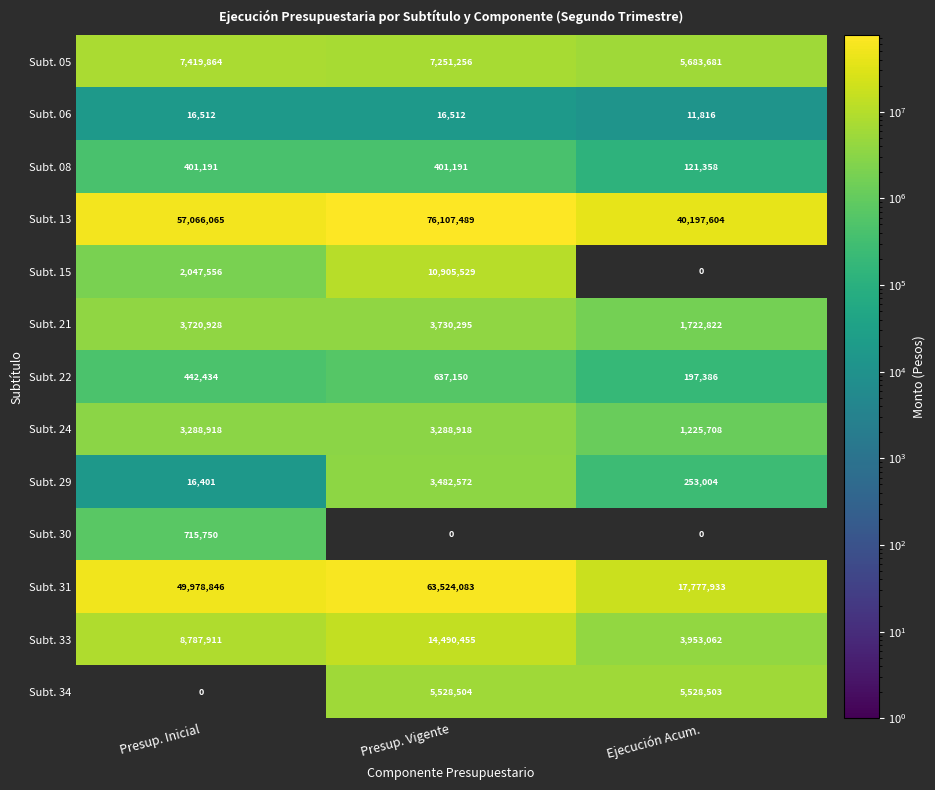

At which label does Subt. 34 first exceed 5528503?

Presup. Vigente